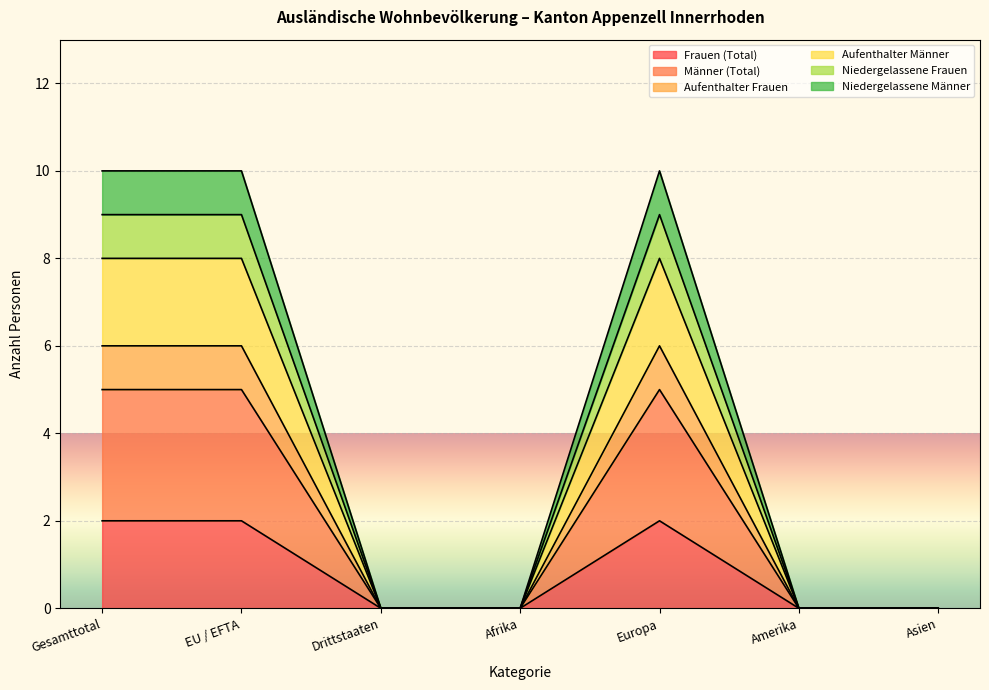

What is the label of the 5th point from the right?

Drittstaaten